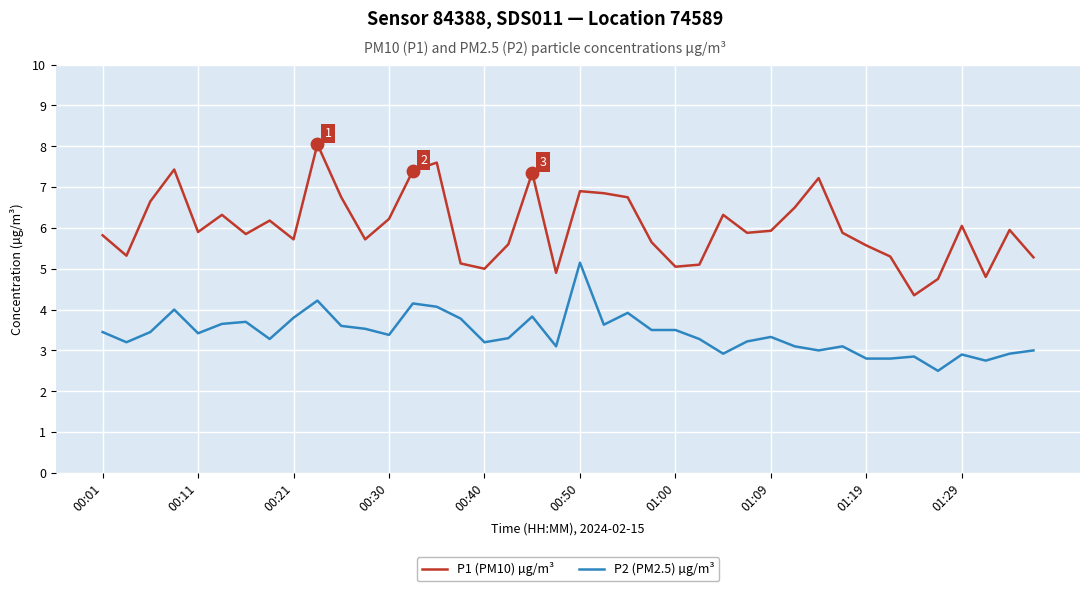

What are all the series names shown in the legend?

P1 (PM10) µg/m³, P2 (PM2.5) µg/m³